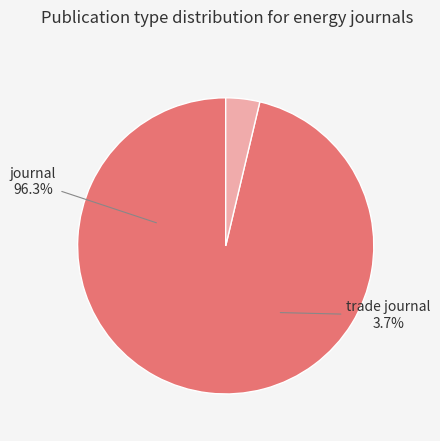

The journal slice represents 83% of the pie. True or false?

False